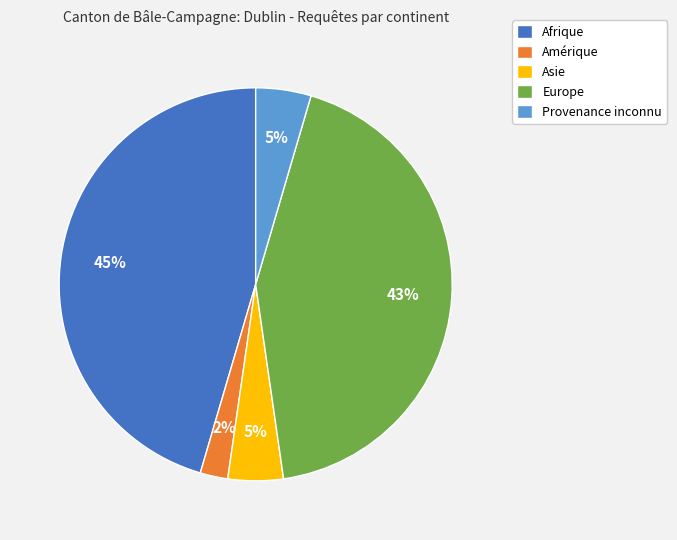

To the nearest percent, what is the difference between the Europe and Amérique slice percentages?

41%